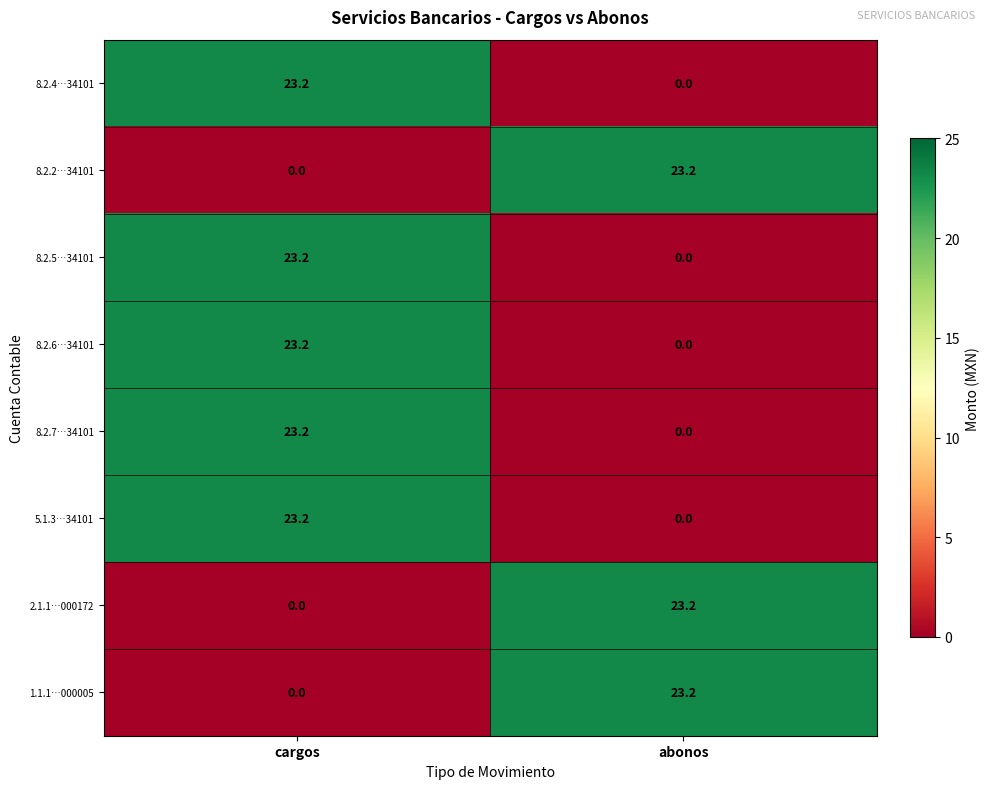

At which label does 8.2.6…34101 reach its minimum?

abonos